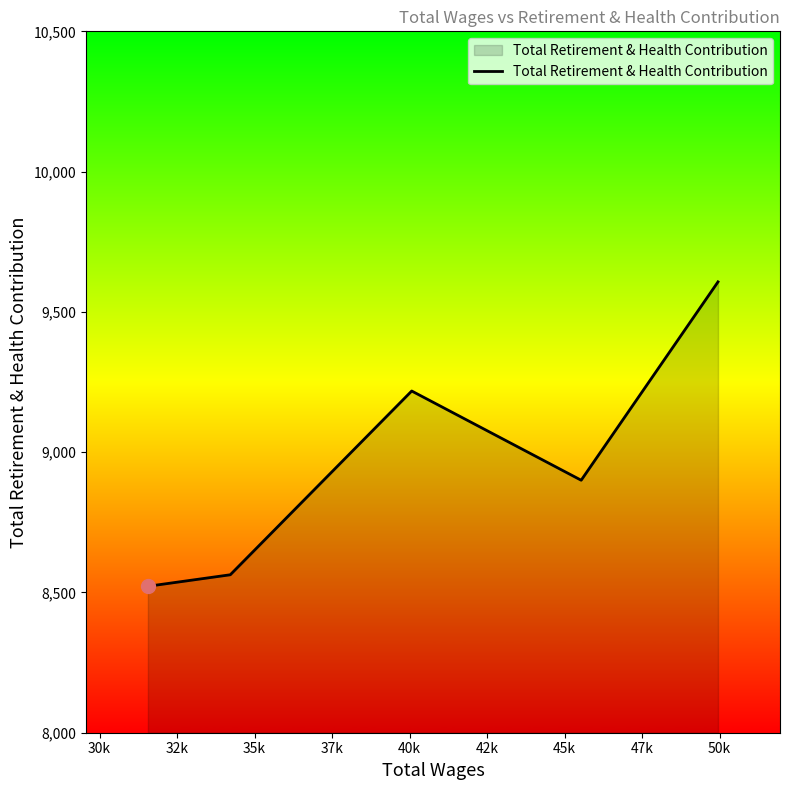

What is the average value?

8962